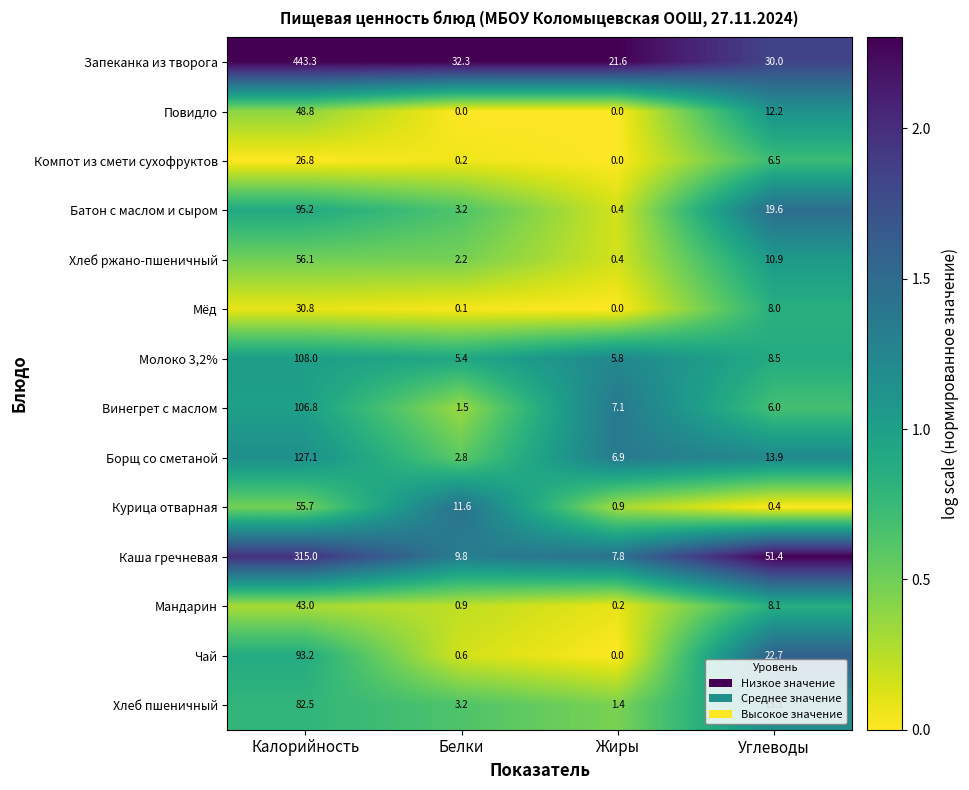

Between Калорийность and Жиры, which series saw the biggest shift?

Запеканка из творога